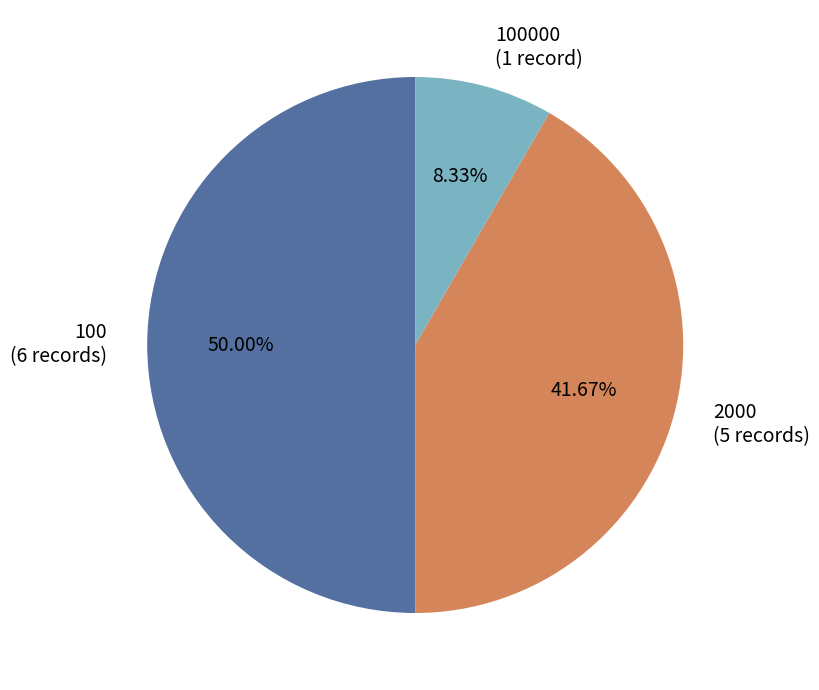

Do 100 (6 records) and 100000 (1 record) together represent more than half of the pie?

Yes